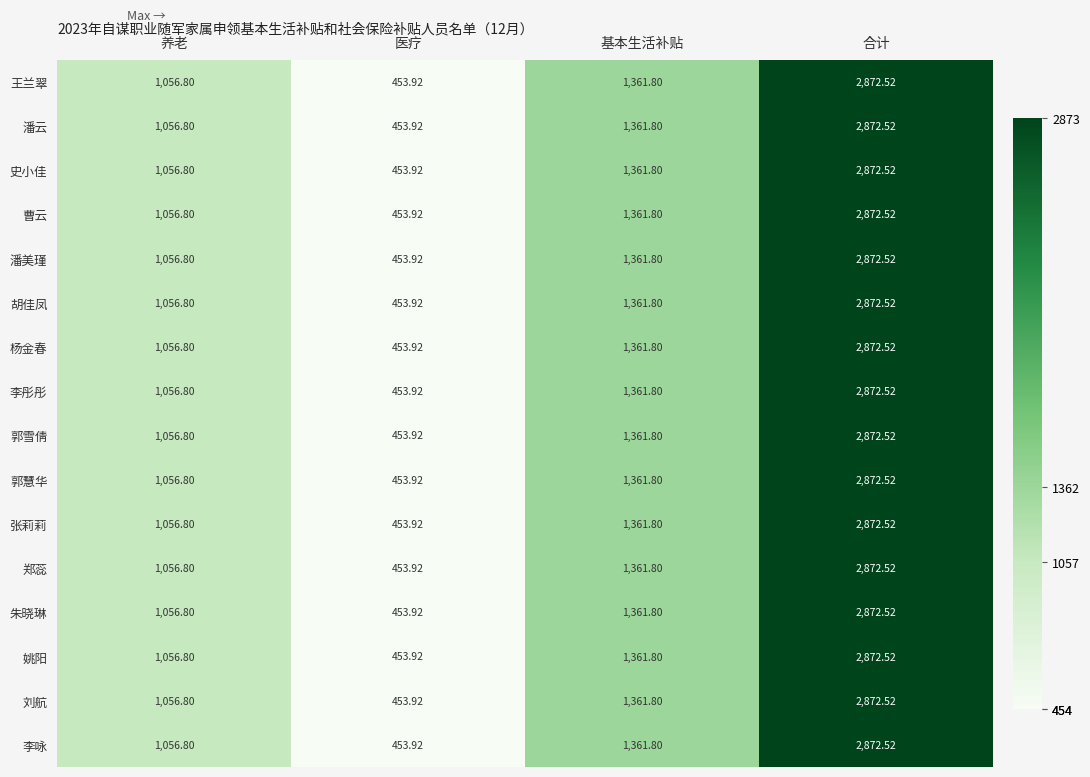

How many series are shown in this chart?

16